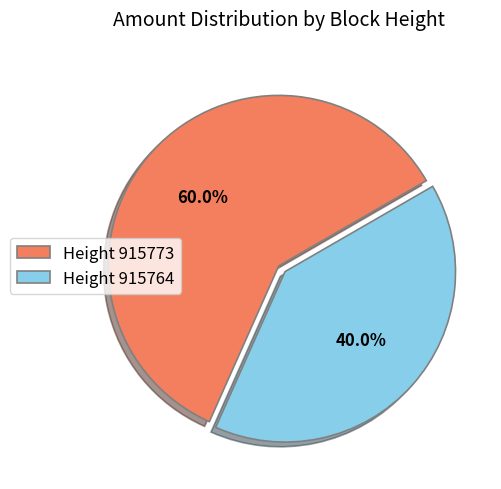

Which category has the biggest portion of the pie?

Height 915773